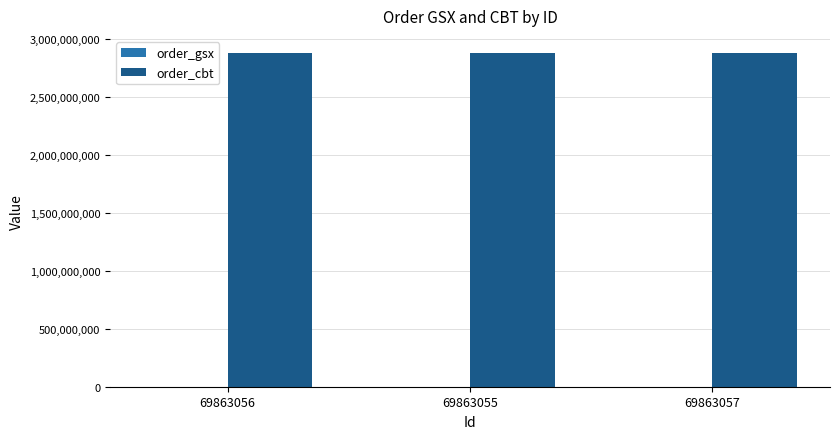

What is the sum of all order_cbt values?

8644147785